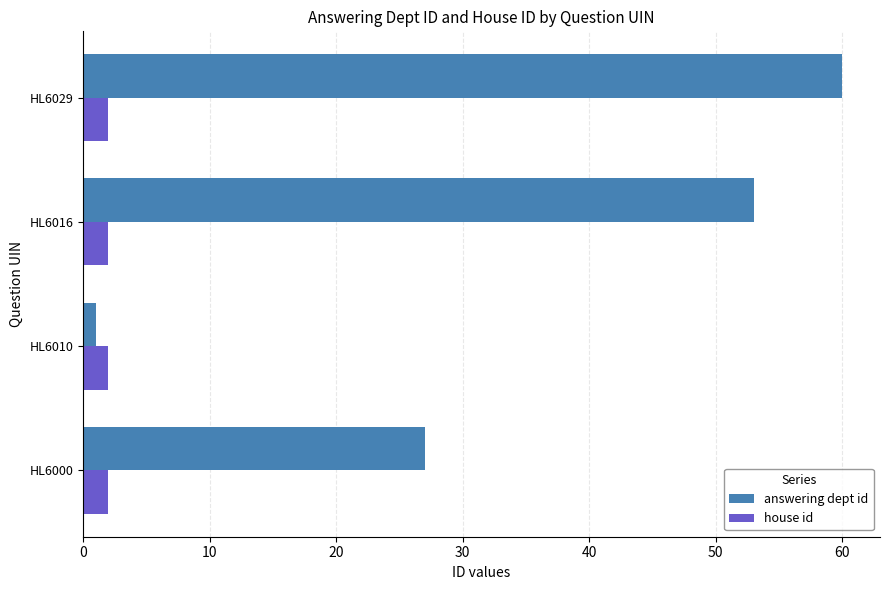

Which series changed the most between HL6000 and HL6016?

answering dept id